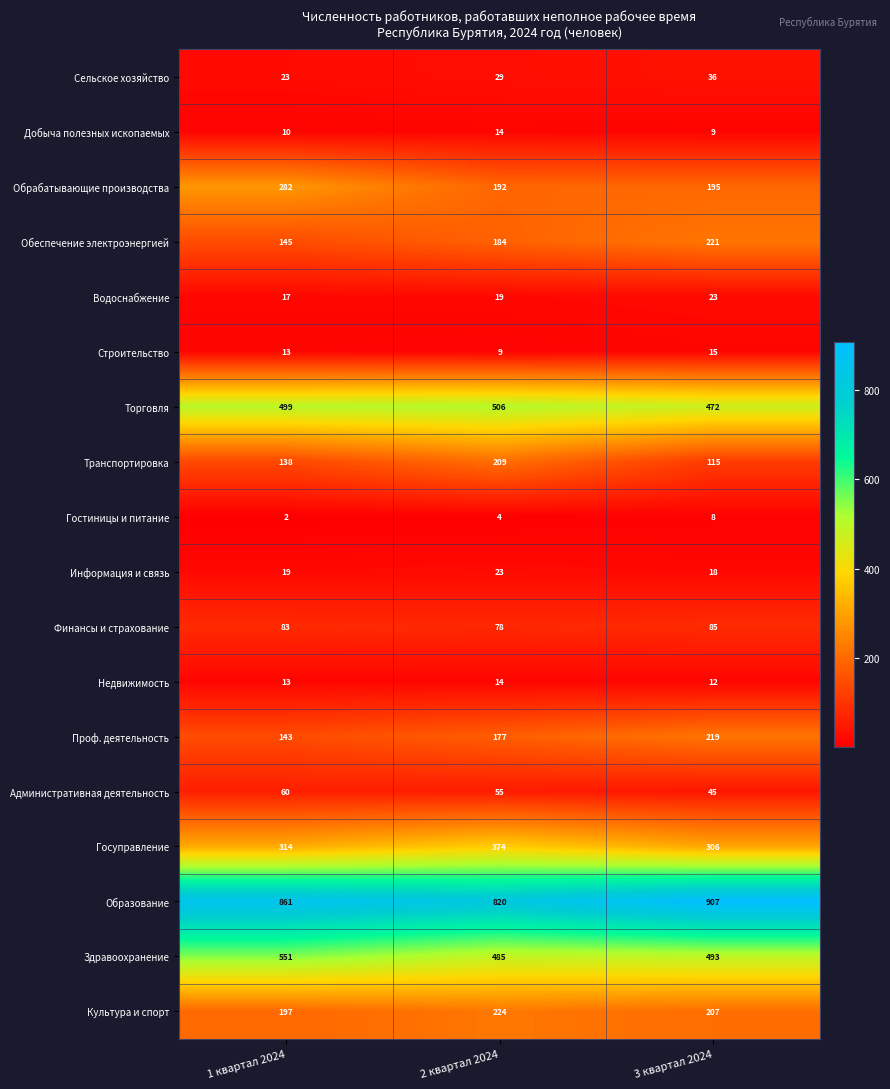

Count the Административная деятельность values in the range 45 to 60.

3